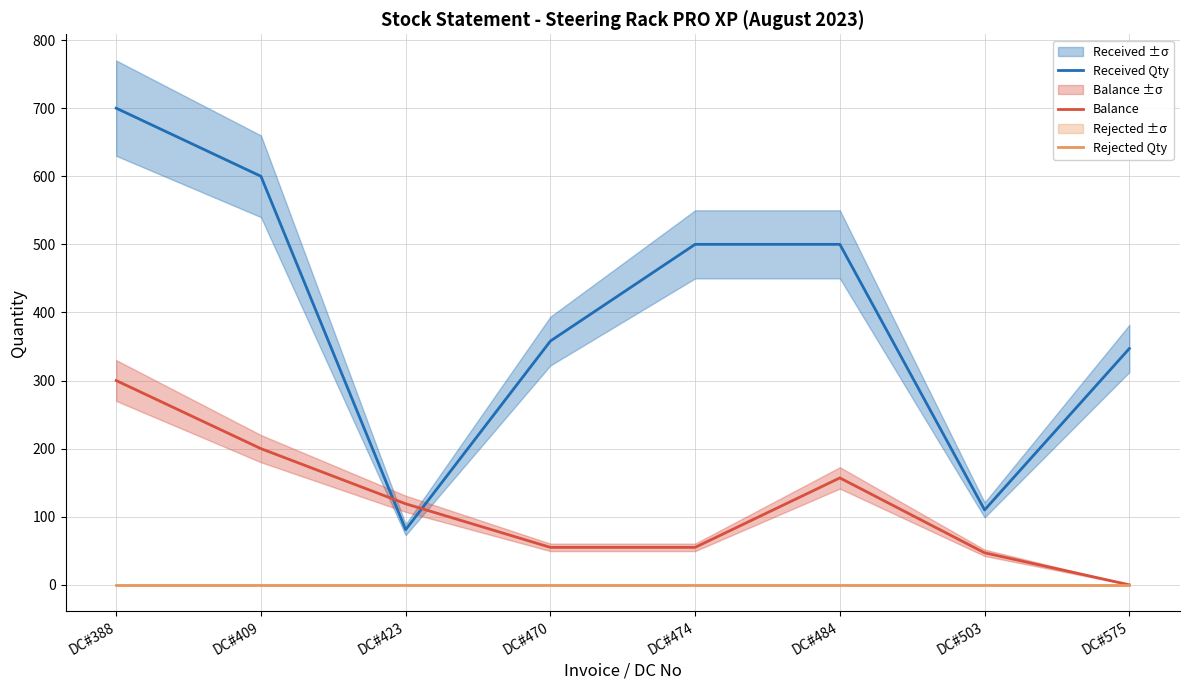

Where is the first local minimum for Received Qty?

DC#423